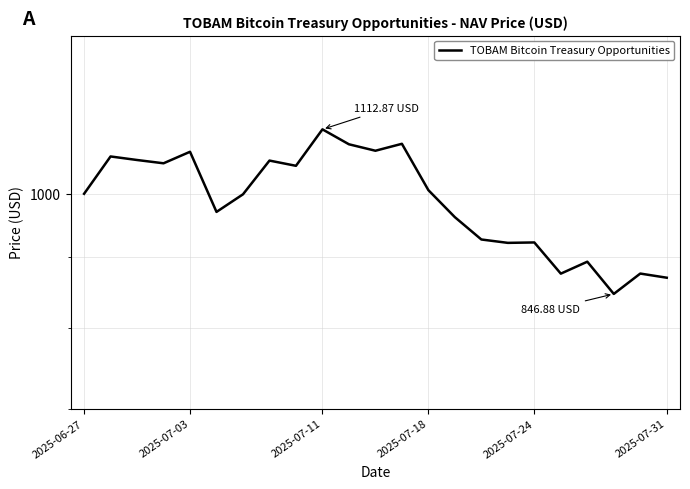

How many data points are less than 1000?

11